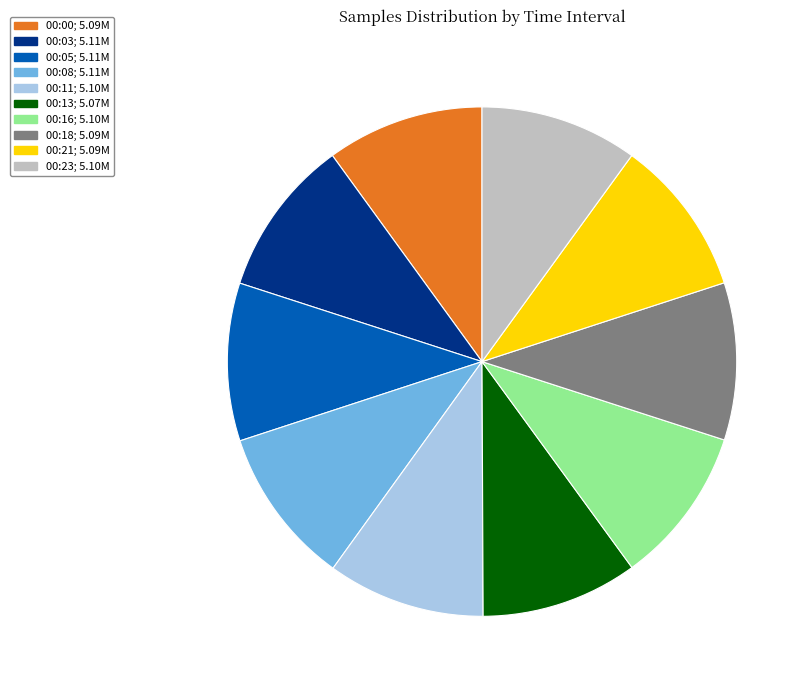

Count the number of slices in the pie.

10